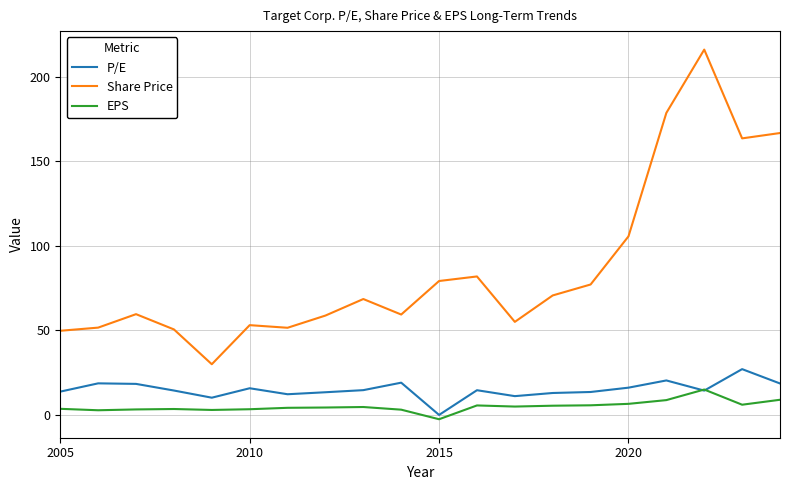

Which series has the largest total across all categories?

Share Price